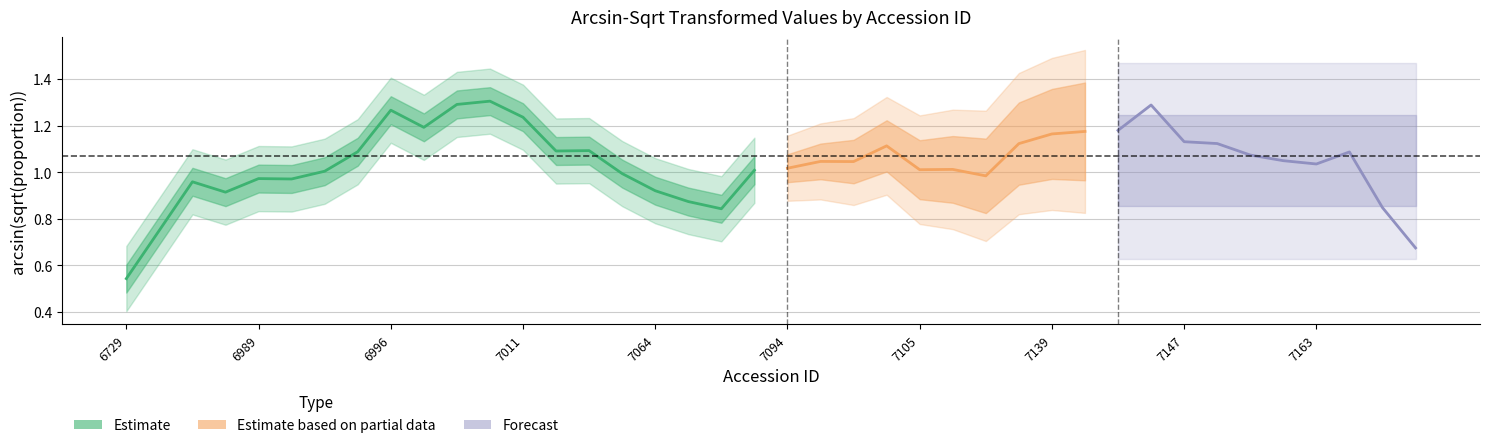

What is the difference between the maximum and minimum values?

0.9